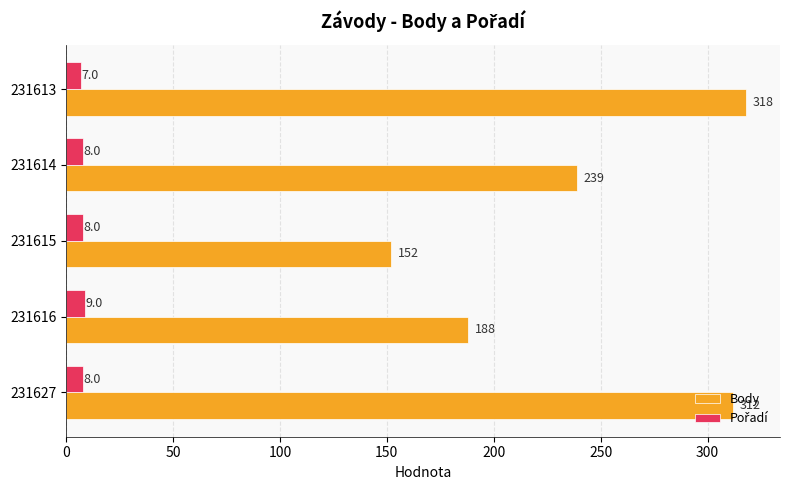

The value of Body at 231614 is 416. True or false?

False